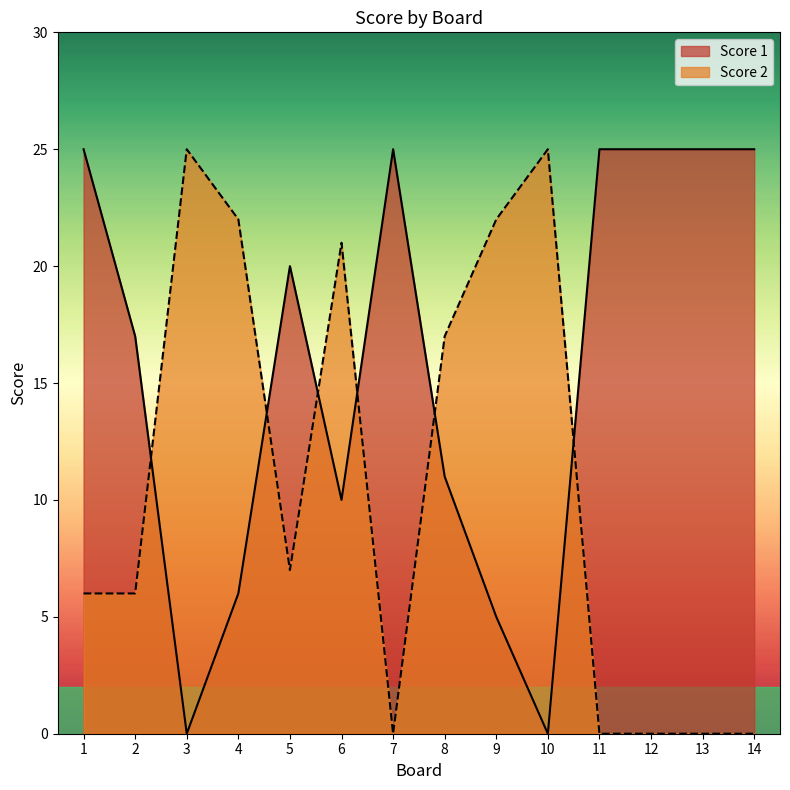

Reading left to right, transcribe all the data shown in this chart.

Score 1: 1=25	2=17	3=0	4=6	5=20	6=10	7=25	8=11	9=5	10=0	11=25	12=25	13=25	14=25
Score 2: 1=6	2=6	3=25	4=22	5=7	6=21	7=0	8=17	9=22	10=25	11=0	12=0	13=0	14=0